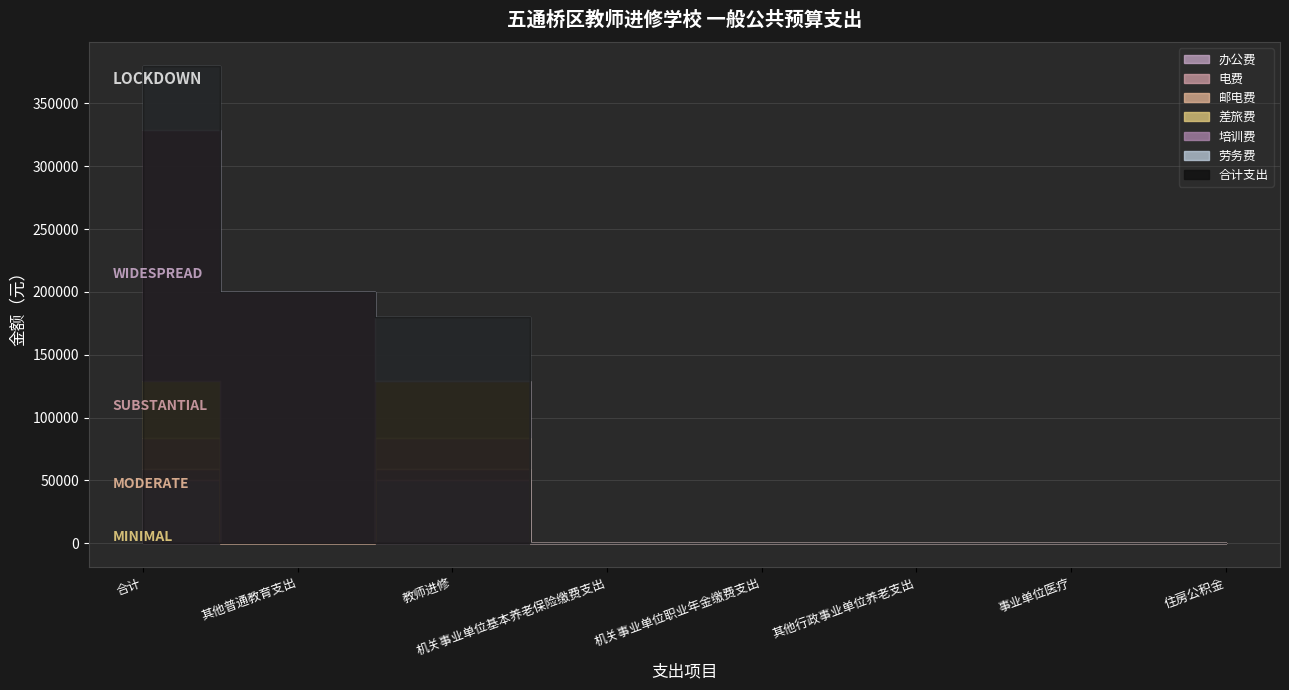

Is it true that 办公费 equals -19630 at 机关事业单位基本养老保险缴费支出?

False